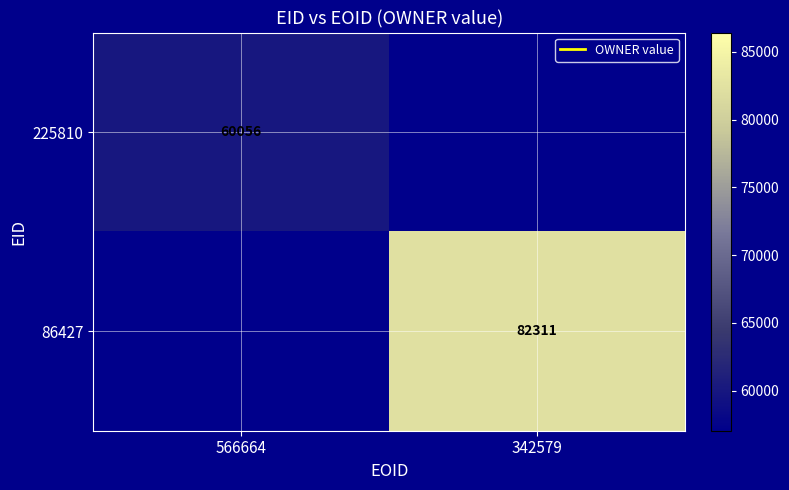

The 86427 series shows 44580.5 at 342579. True or false?

False